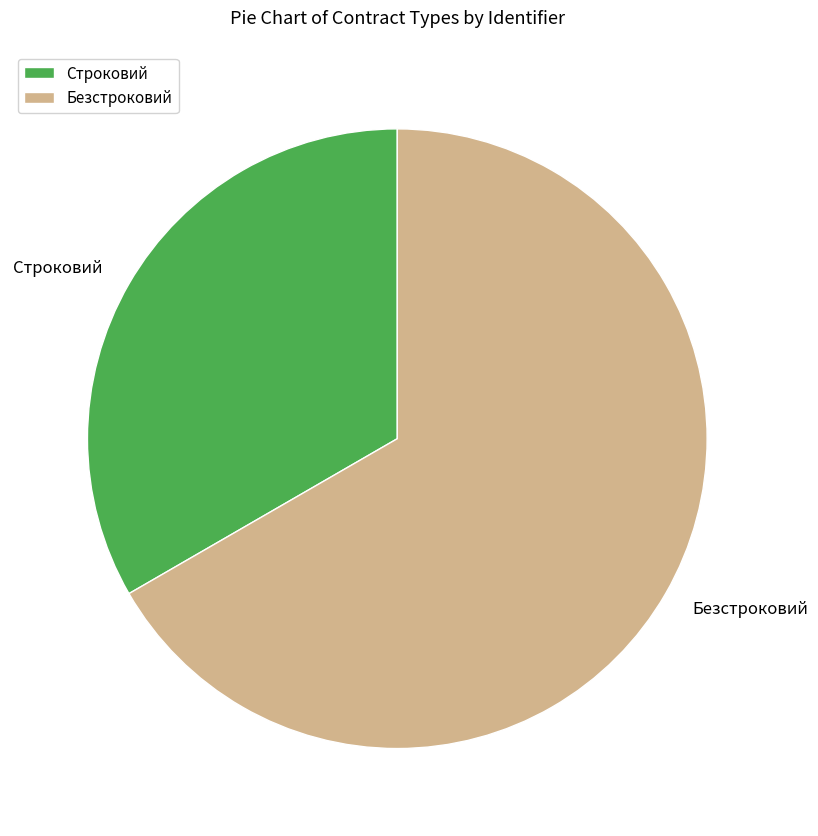

Is there any slice that represents more than half of the pie?

Yes